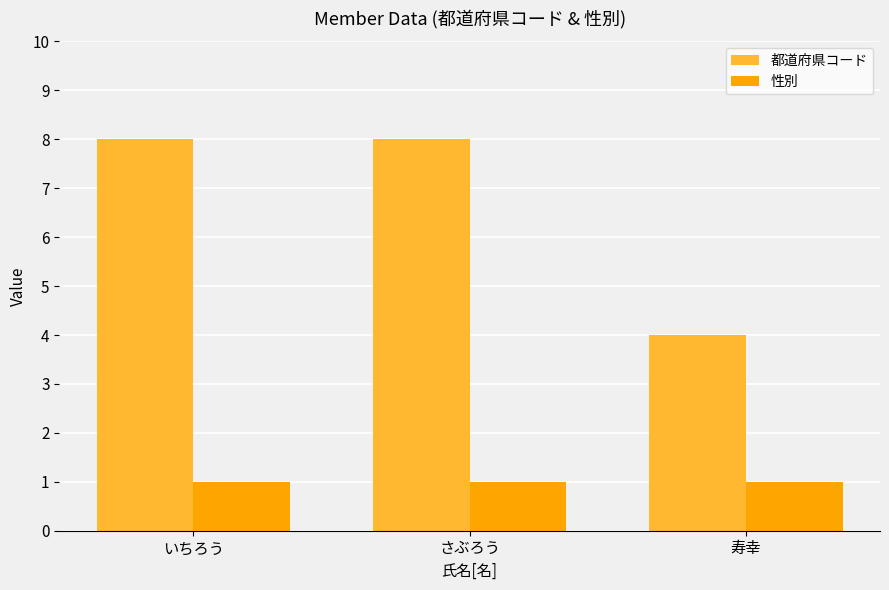

What is the total value across all series at さぶろう?

9